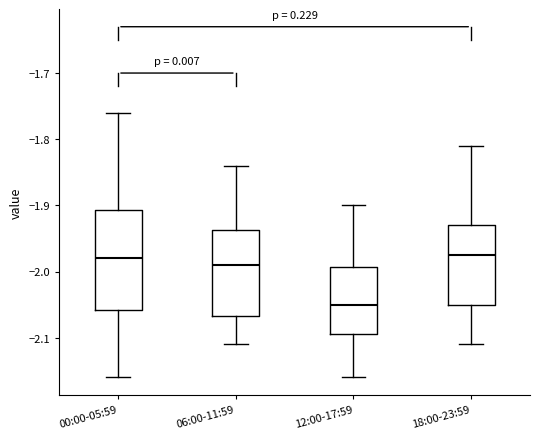

Reading left to right, read every box against the y-axis: the position of its median line, the range the box covers, and the ends of its whiskers. The values are not printed on the chart, so give them approximately, as read against the axis.

00:00-05:59: median -1.98, box -2.06 to -1.91, whiskers -2.16 to -1.76
06:00-11:59: median -1.99, box -2.07 to -1.94, whiskers -2.11 to -1.84
12:00-17:59: median -2.05, box -2.09 to -1.99, whiskers -2.16 to -1.90
18:00-23:59: median -1.97, box -2.05 to -1.93, whiskers -2.11 to -1.81